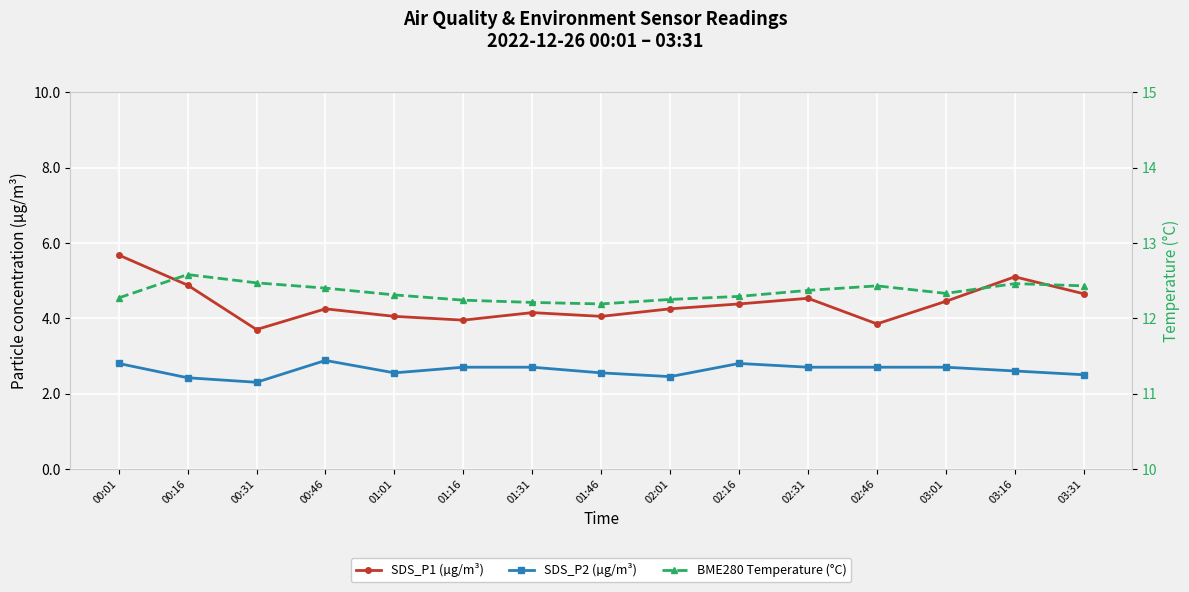

What position from the right is 01:31?

9